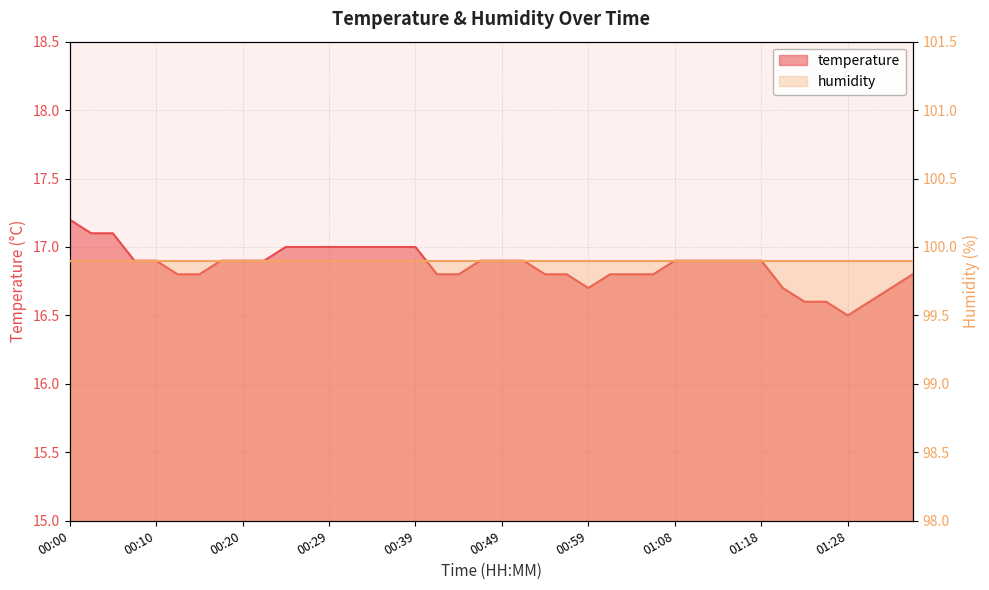

How many points are lower than both their immediate neighbors (excluding endpoints)?

2